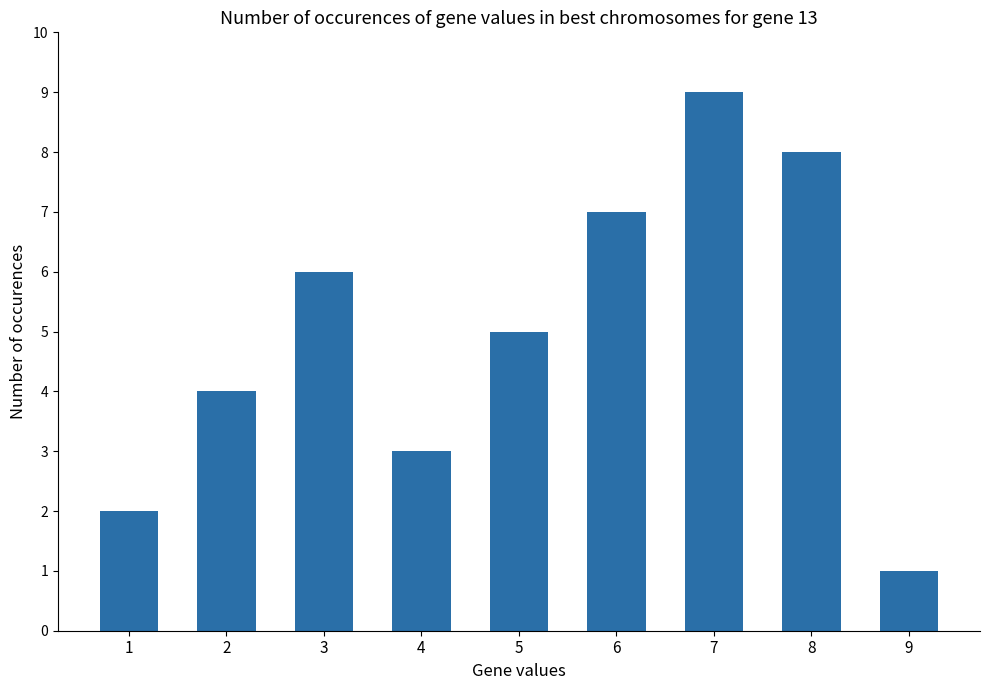

Rank the categories by value from lowest to highest.

9, 1, 4, 2, 5, 3, 6, 8, 7